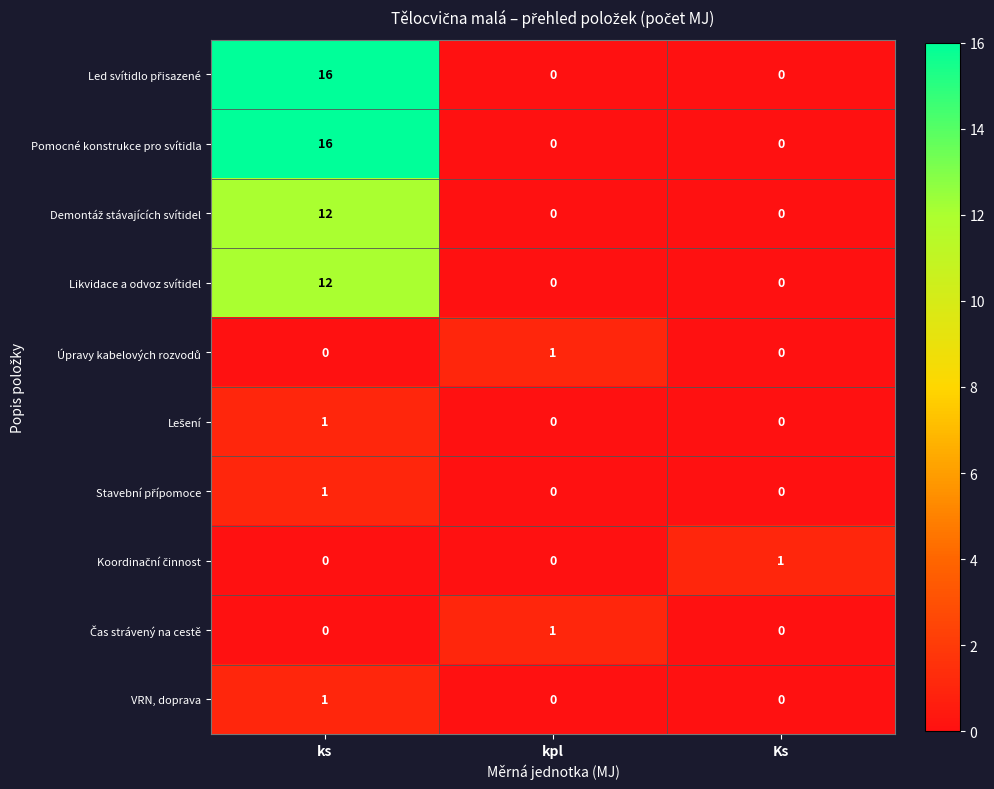

What is the difference between the maximum and minimum values in the Pomocné konstrukce pro svítidla series?

16